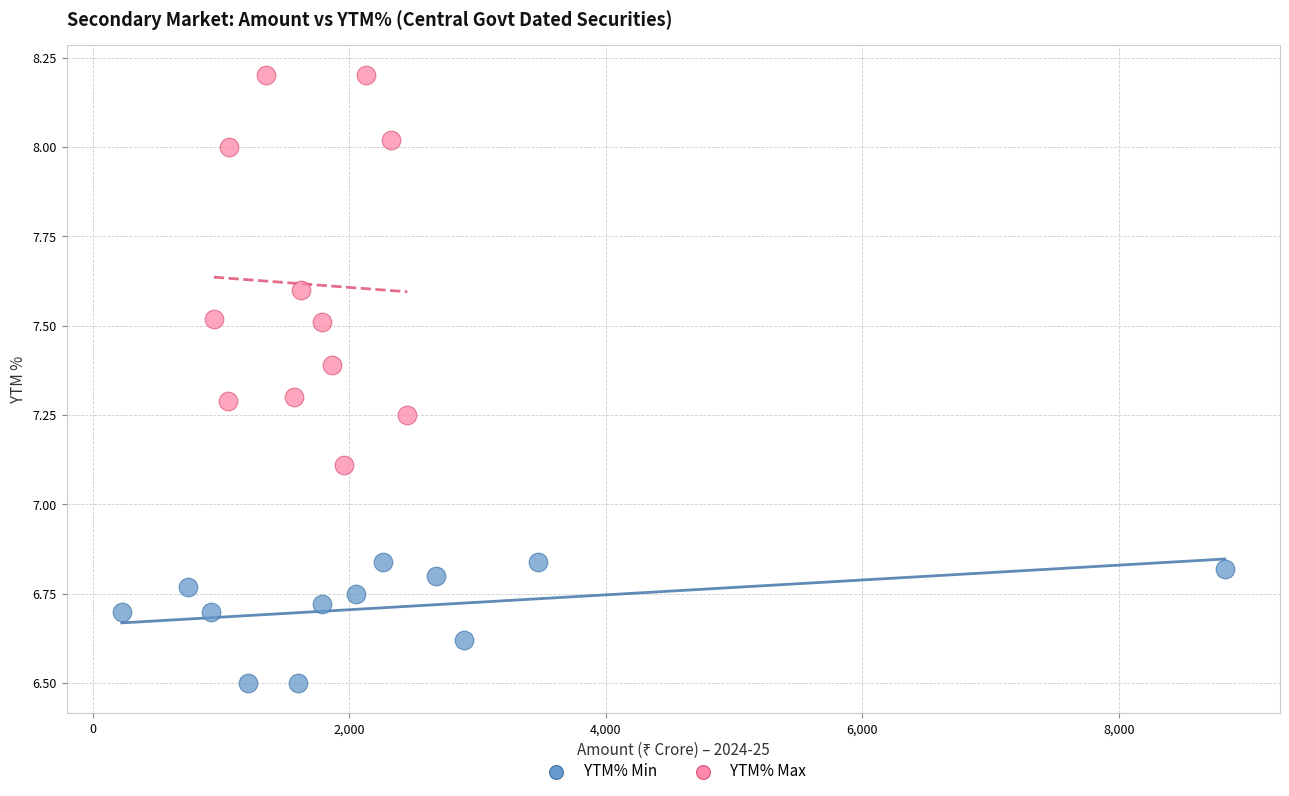

What are all the series names shown in the legend?

YTM% Min, YTM% Max